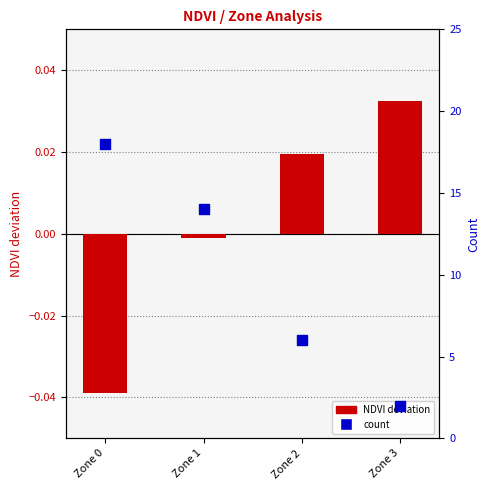

Which series has the largest total across all categories?

count